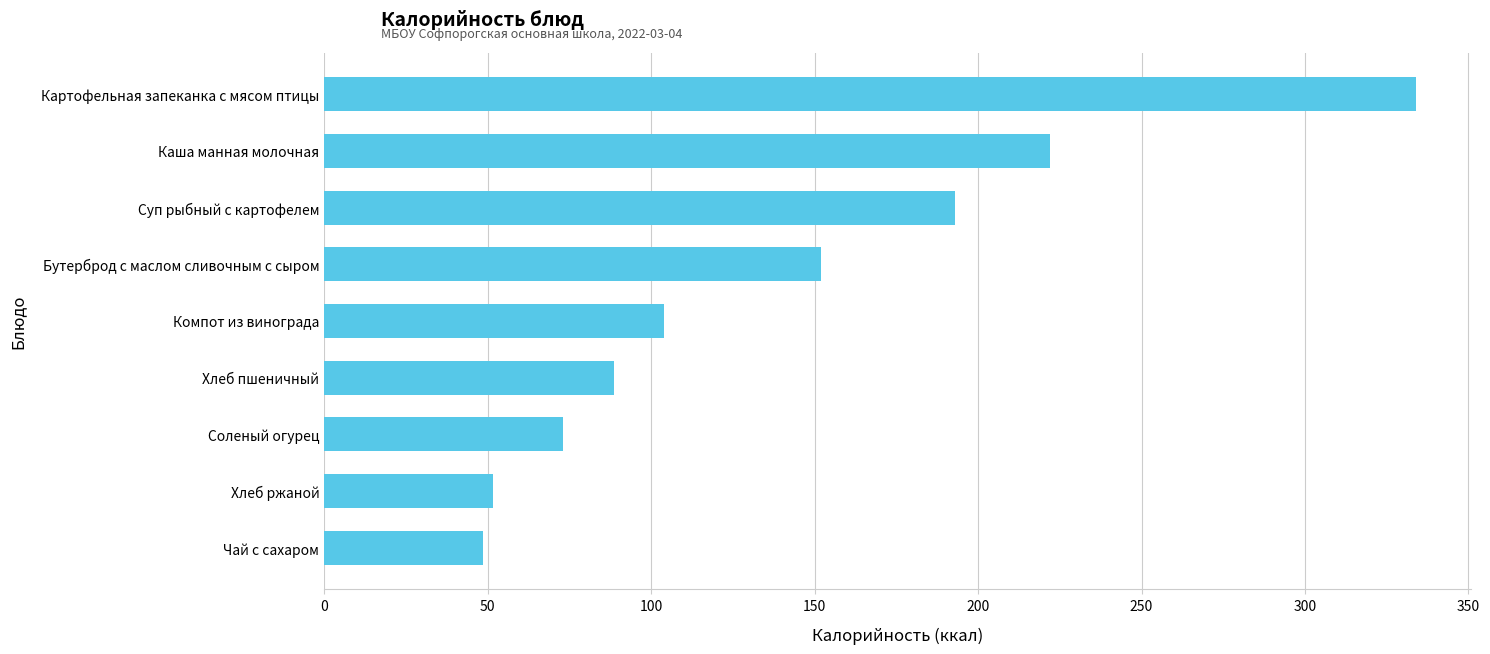

Rank the categories by value from highest to lowest.

Картофельная запеканка с мясом птицы, Каша манная молочная, Суп рыбный с картофелем, Бутерброд с маслом сливочным с сыром, Компот из винограда, Хлеб пшеничный, Соленый огурец, Хлеб ржаной, Чай с сахаром